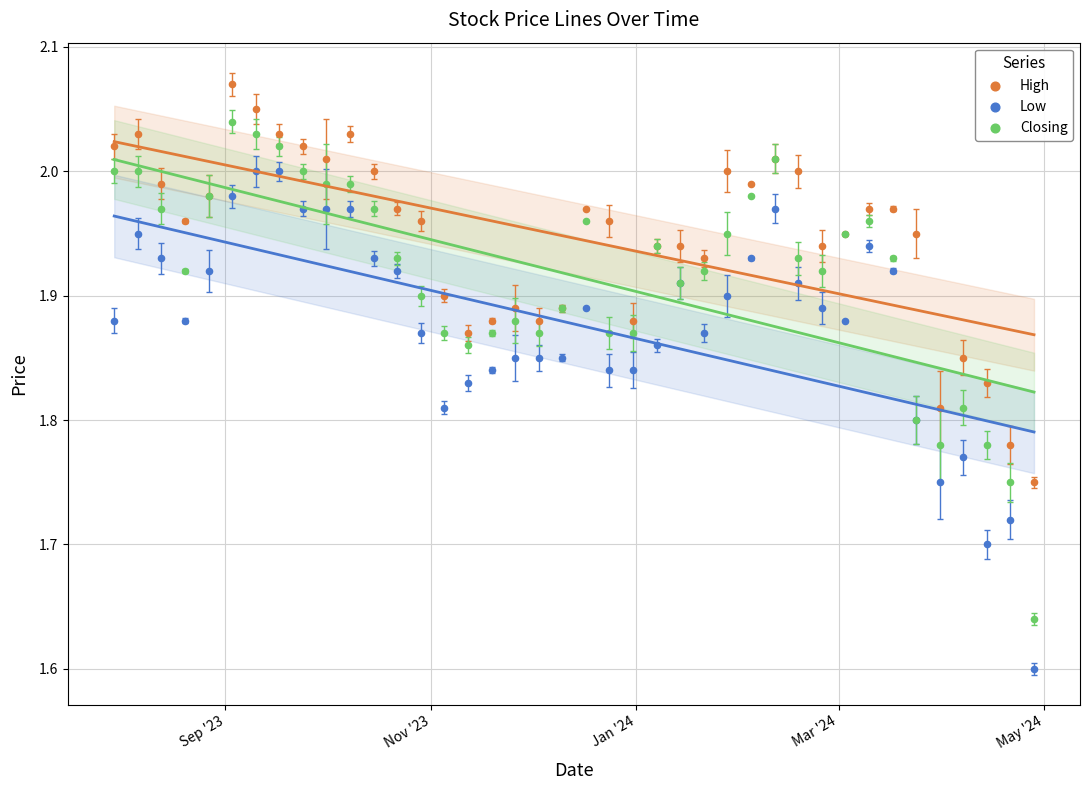

Which series contains the lowest Y value?

Low